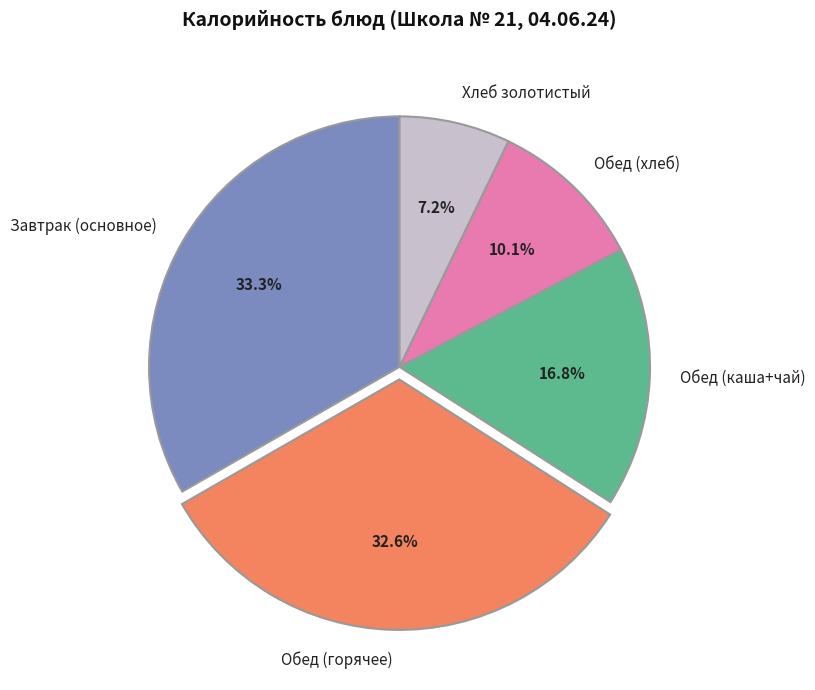

Is the sum of Завтрак (основное) and Хлеб золотистый greater than half?

No